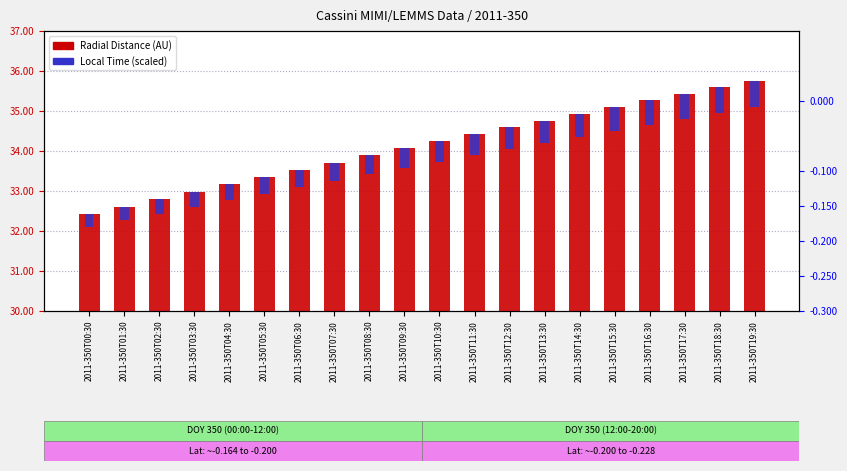

Is it true that Radial Distance (AU) equals 35.1 at 2011-350T15:30?

True